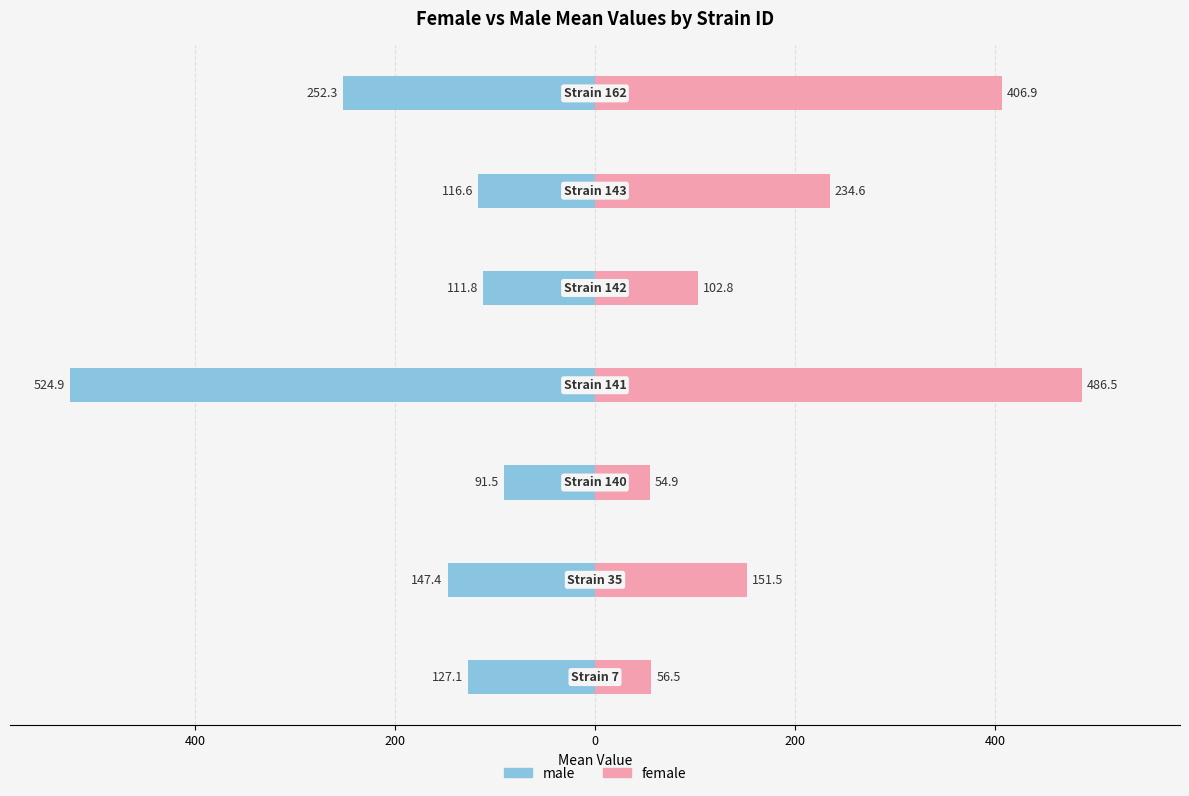

At how many categories does at least one series exceed -393?

7